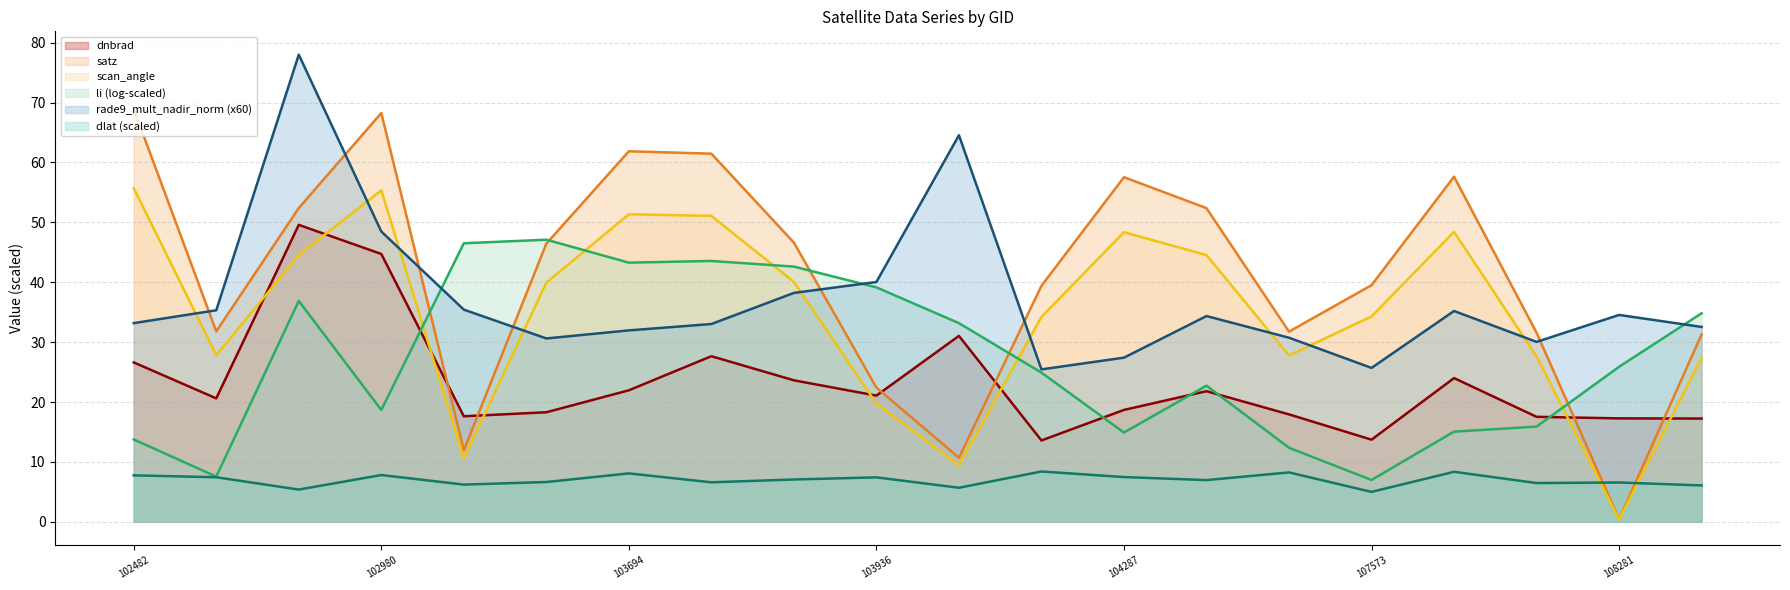

Which label corresponds to the smallest value in the chart?

108281